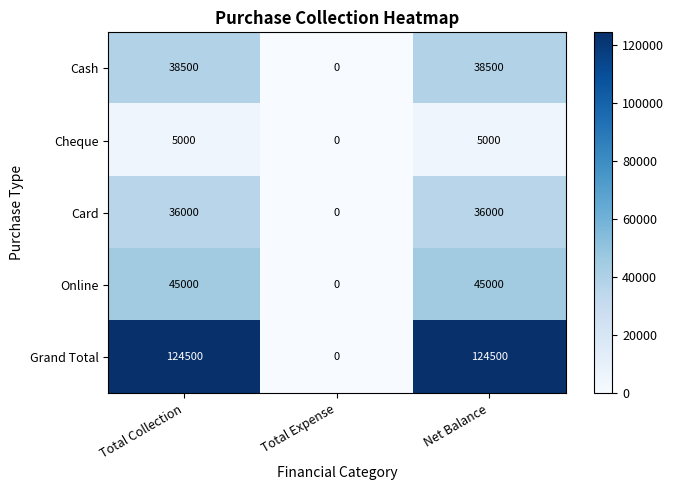

How many categories are shown in the chart?

3